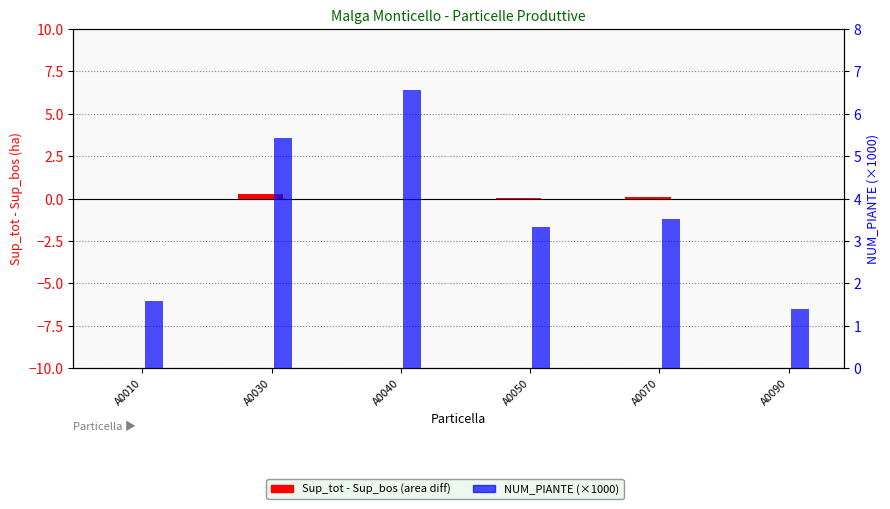

What is the greatest value displayed?

6.6